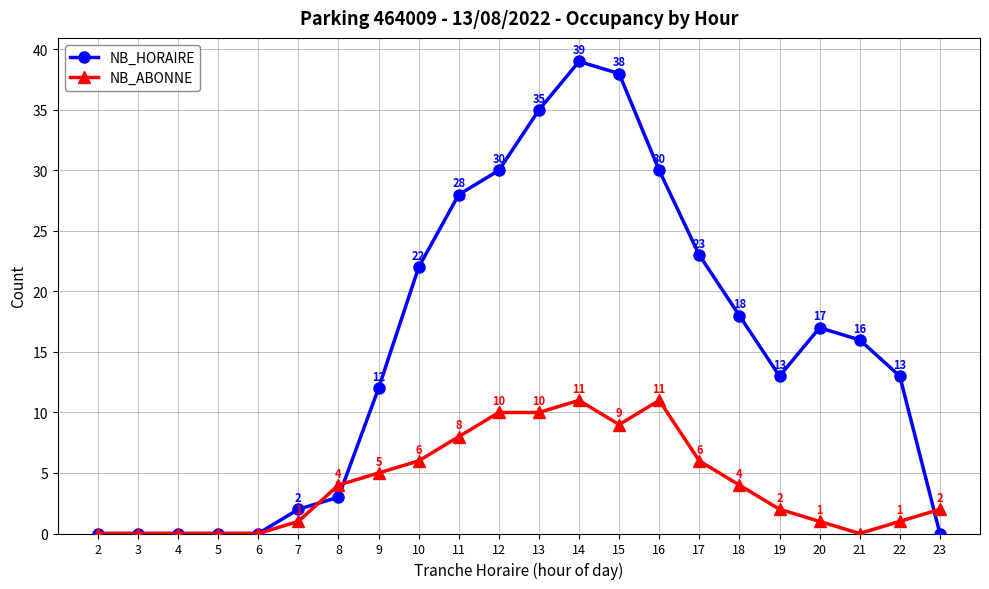

What is the total value across all series at 10?

28